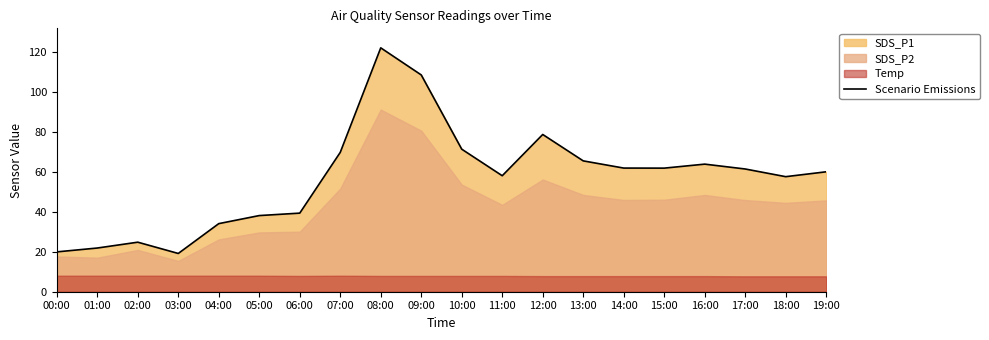

What is the value of the 12th point from the left?

58.0